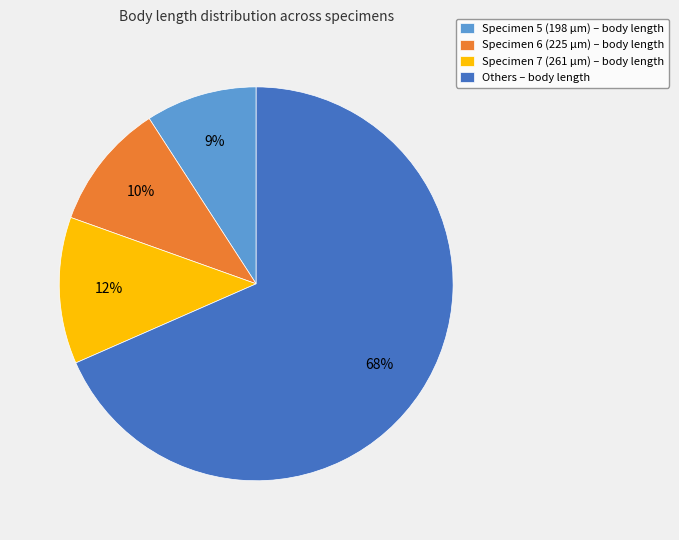

Which has a higher value, Others – body length or Specimen 5 (198 µm) – body length?

Others – body length